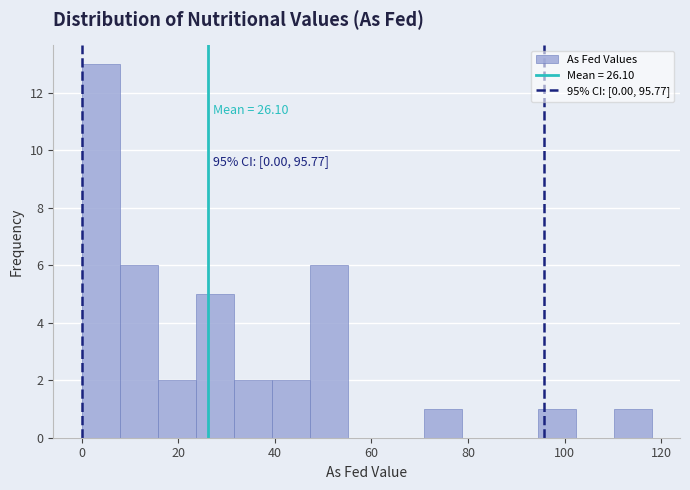

Around what value on the x-axis is the tallest bar? Give the approximate position of its centre, as read against the axis.

4